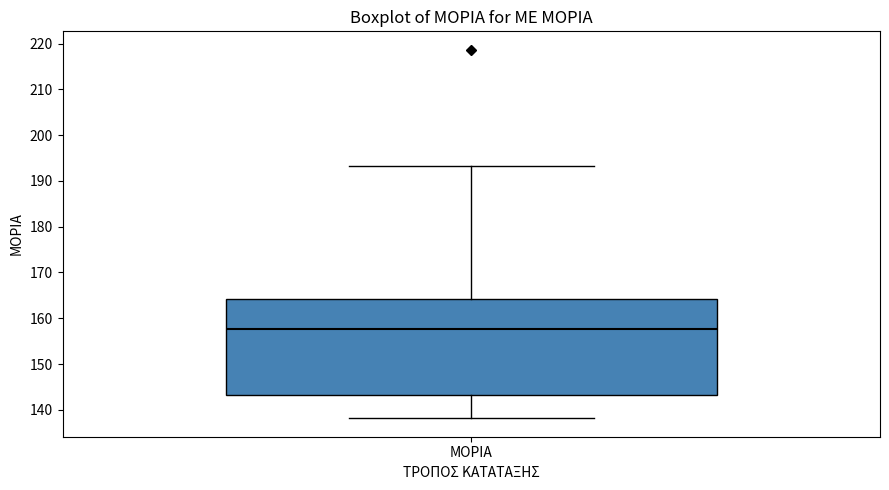

Transcribe this box plot: give where the median line is, the range the box spans, and where the two whiskers end, as read against the y-axis. The values are not printed on the chart, so give them approximately, as read against the axis.

median 158, box 143 to 164, whiskers 138 to 193